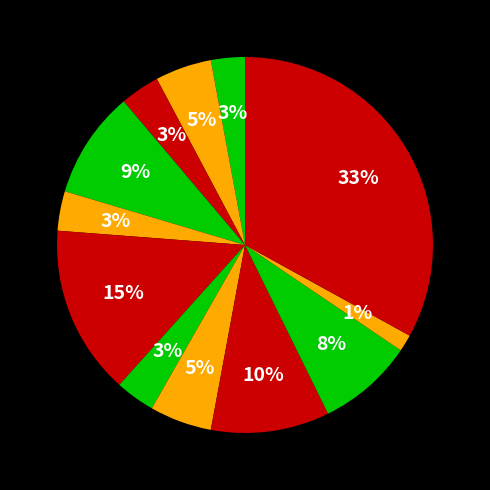

How many slices are in this pie chart?

12